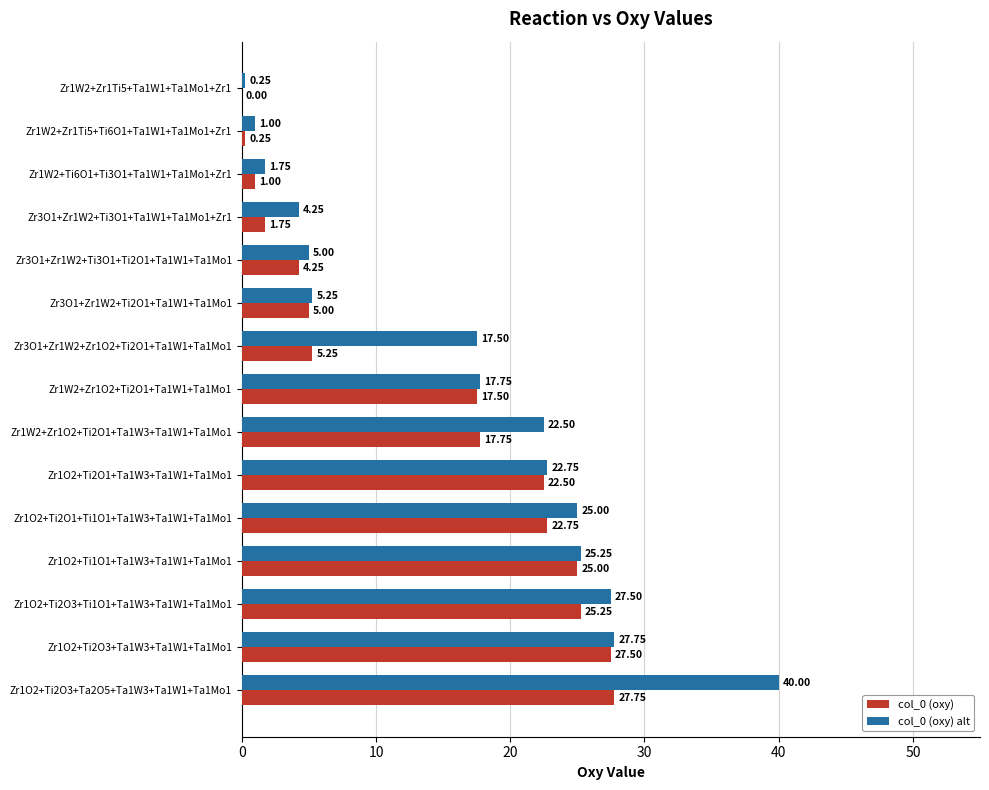

Between Zr3O1+Zr1W2+Ti3O1+Ta1W1+Ta1Mo1+Zr1 and Zr3O1+Zr1W2+Ti3O1+Ti2O1+Ta1W1+Ta1Mo1, which series saw the biggest shift?

col_0 (oxy)